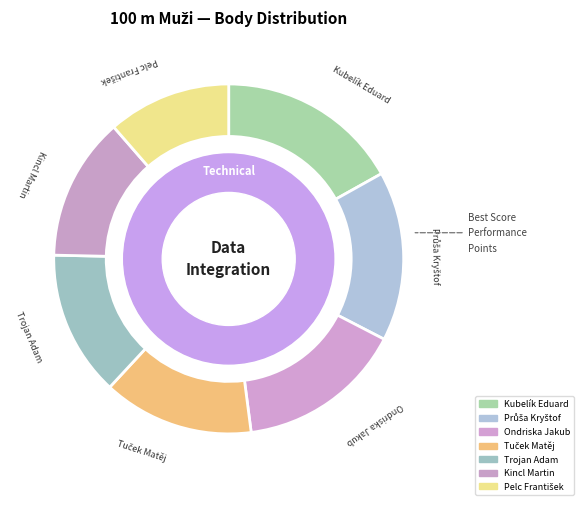

Count the number of slices in the pie.

7